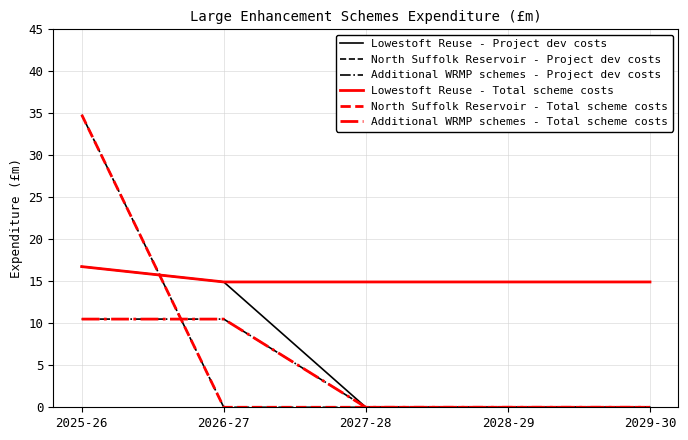

What is the spread (max minus min) of values at 2027-28?

14.9